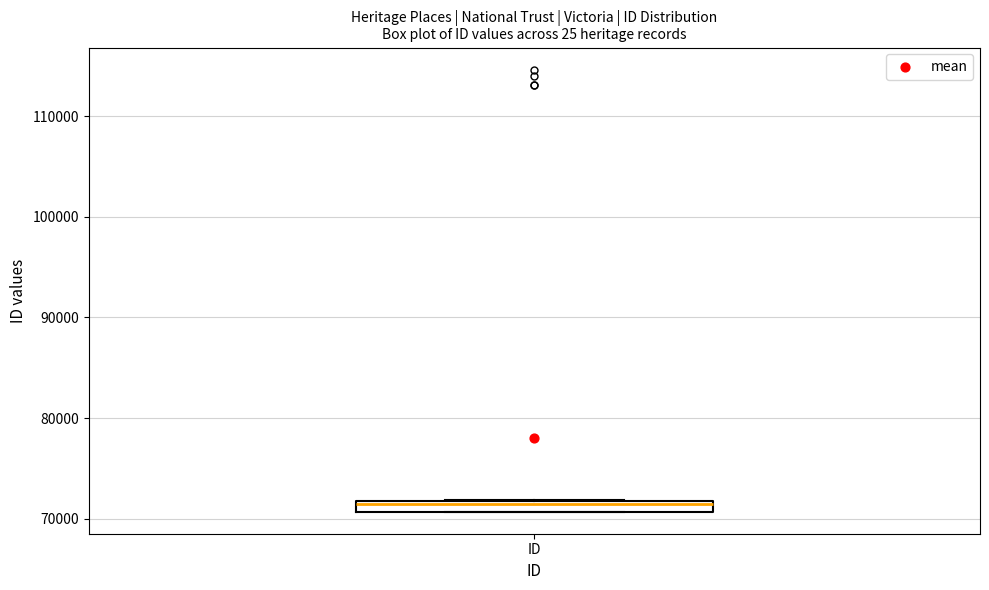

Where is the lower edge of the box for ID on the y-axis? The values are not printed on the chart, so give them approximately, as read against the axis.

71000